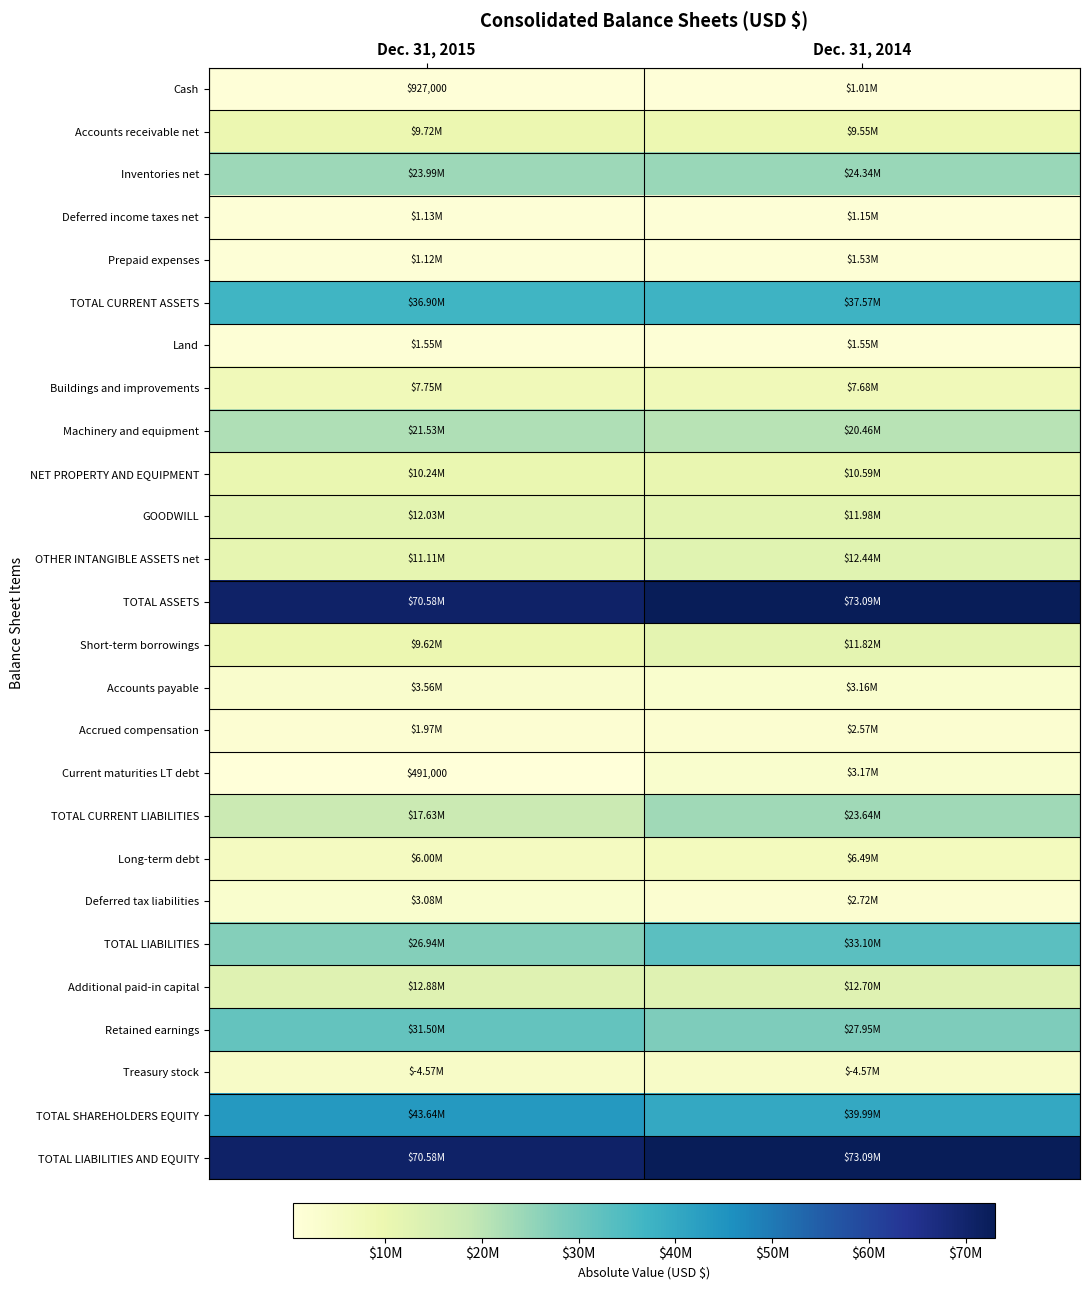

What is the difference between the Deferred tax liabilities values at Dec. 31, 2014 and Dec. 31, 2015?

357000